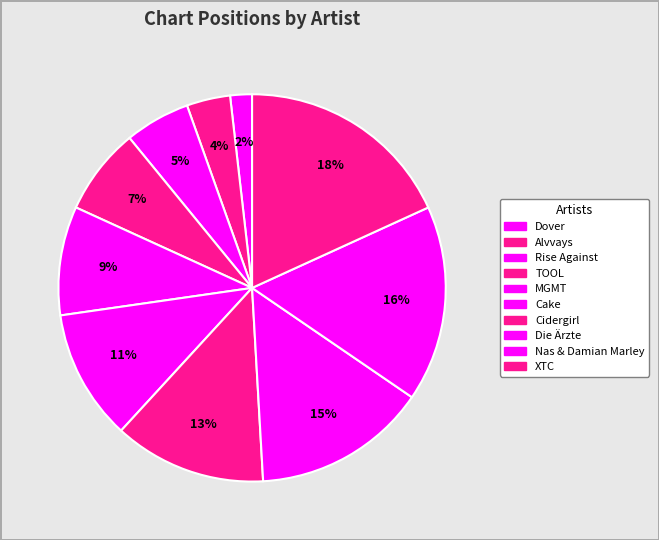

How many slices are in this pie chart?

10